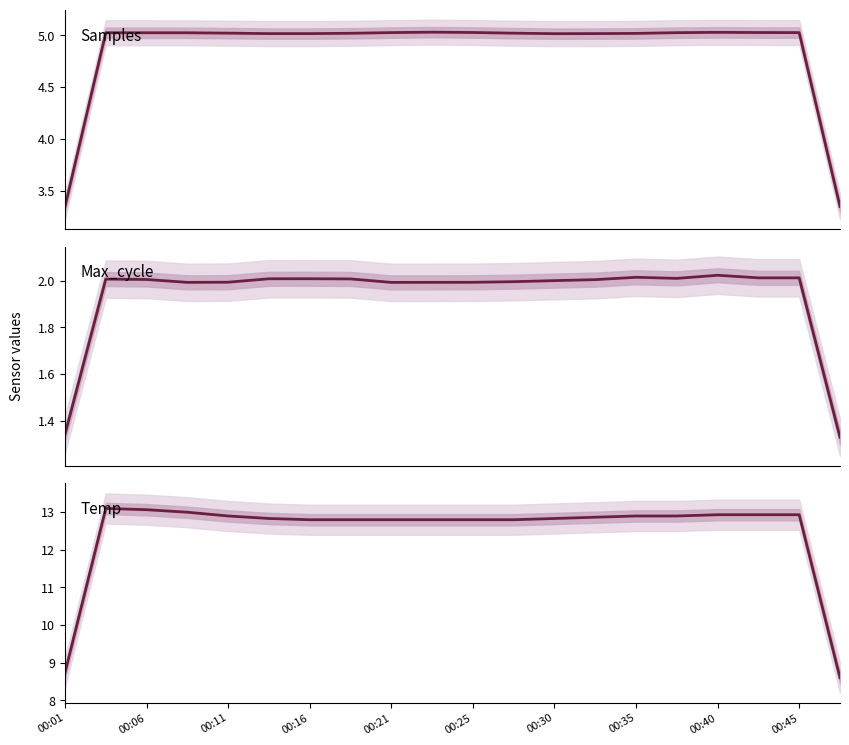

Is the value of Samples (M) at 00:01 greater than the value of Max_cycle (×10⁴) at 00:25?

Yes